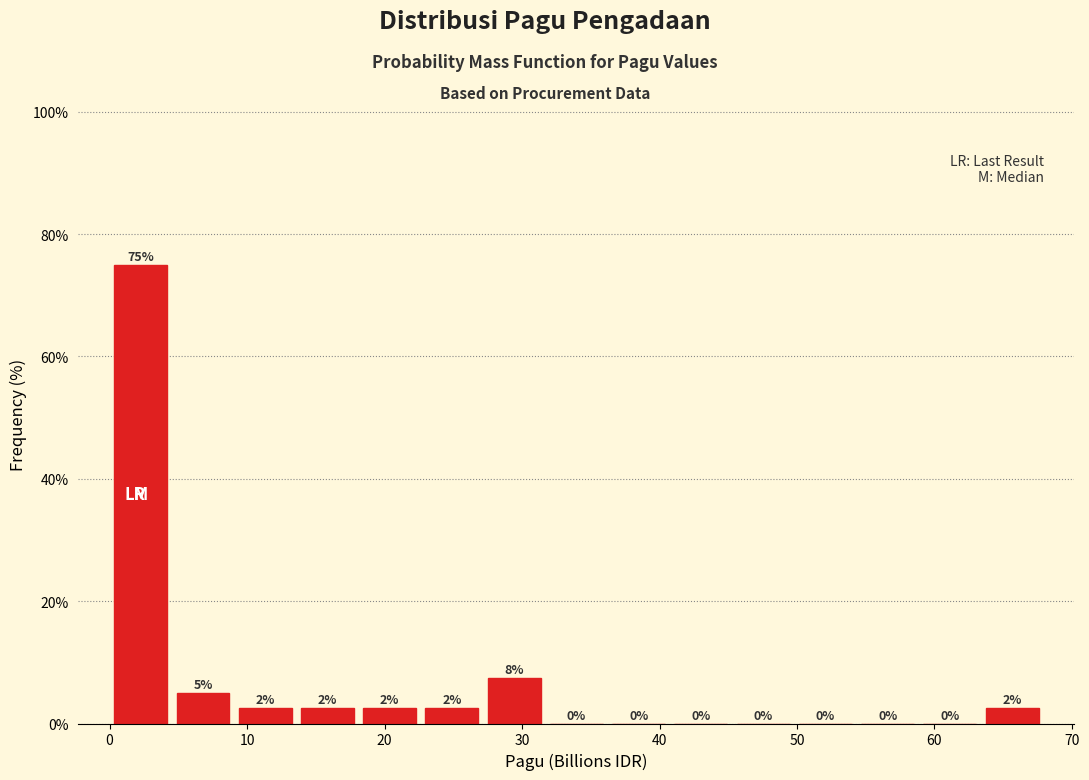

Which range on the x-axis has the tallest bar?

0 to 5